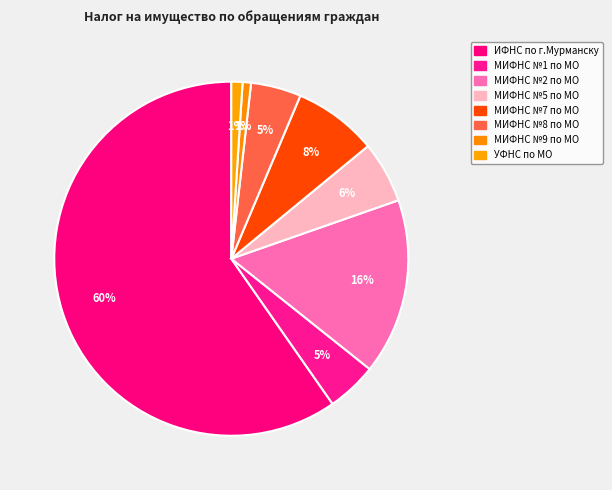

Rank the categories by value from highest to lowest.

ИФНС по г.Мурманску, МИФНС №2 по МО, МИФНС №7 по МО, МИФНС №5 по МО, МИФНС №1 по МО, МИФНС №8 по МО, УФНС по МО, МИФНС №9 по МО